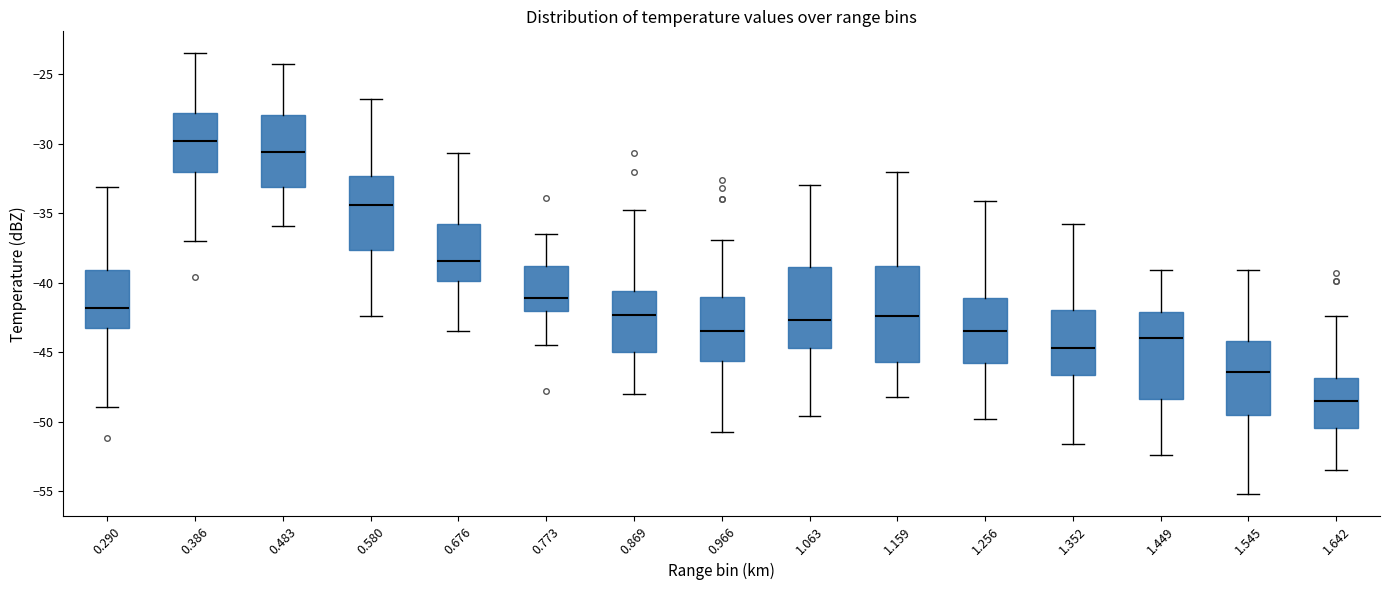

Reading left to right, transcribe this box plot: for each box, give where its median line is, the range the box spans, and where its two whiskers end, as read against the y-axis. The values are not printed on the chart, so give them approximately, as read against the axis.

0.290: median -42.0, box -43.0 to -39.0, whiskers -49.0 to -33.0
0.386: median -30.0, box -32.0 to -28.0, whiskers -37.0 to -23.5
0.483: median -30.5, box -33.0 to -28.0, whiskers -36.0 to -24.5
0.580: median -34.5, box -37.5 to -32.5, whiskers -42.5 to -27.0
0.676: median -38.5, box -40.0 to -35.5, whiskers -43.5 to -30.5
0.773: median -41.0, box -42.0 to -39.0, whiskers -44.5 to -36.5
0.869: median -42.5, box -45.0 to -40.5, whiskers -48.0 to -35.0
0.966: median -43.5, box -45.5 to -41.0, whiskers -50.5 to -37.0
1.063: median -42.5, box -44.5 to -39.0, whiskers -49.5 to -33.0
1.159: median -42.5, box -45.5 to -39.0, whiskers -48.0 to -32.0
1.256: median -43.5, box -46.0 to -41.0, whiskers -50.0 to -34.0
1.352: median -44.5, box -46.5 to -42.0, whiskers -51.5 to -36.0
1.449: median -44.0, box -48.5 to -42.0, whiskers -52.5 to -39.0
1.545: median -46.5, box -49.5 to -44.0, whiskers -55.0 to -39.0
1.642: median -48.5, box -50.5 to -47.0, whiskers -53.5 to -42.5